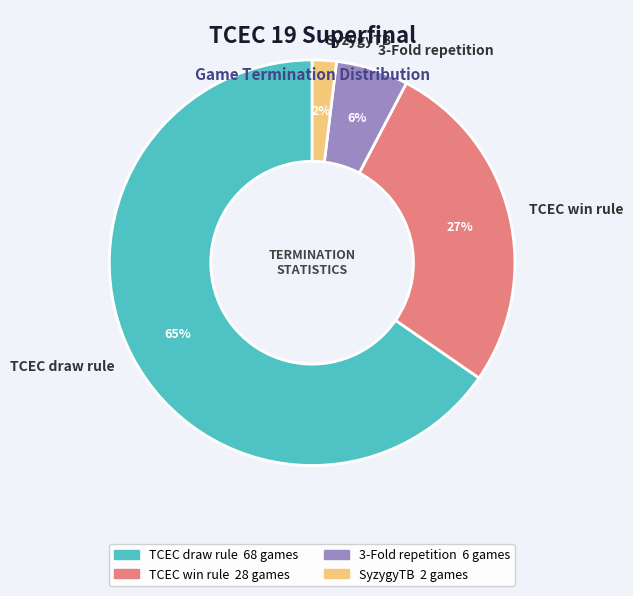

Is there a majority slice in this chart?

Yes